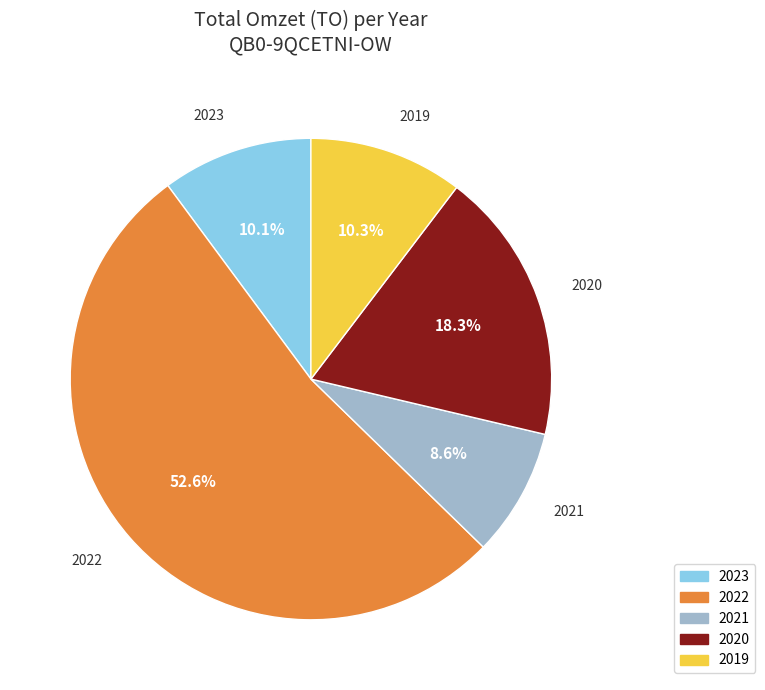

Is the sum of 2019 and 2023 greater than half?

No